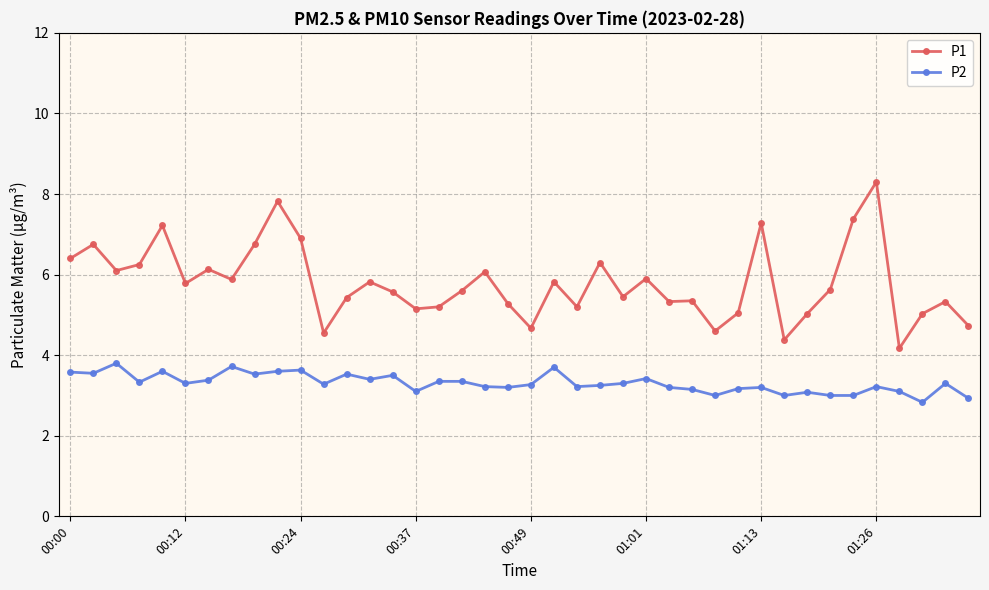

True or false: P1 and P2 cross at least once.

False